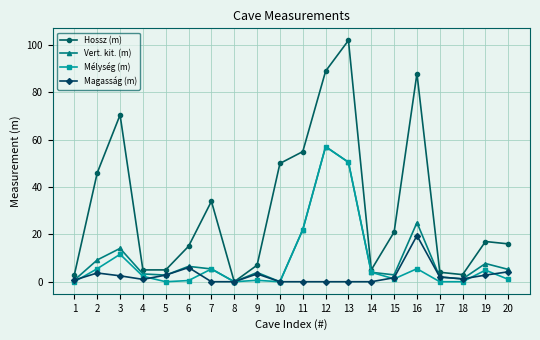

What is the value of the Hossz (m) point at the 5th from the left?

5.0